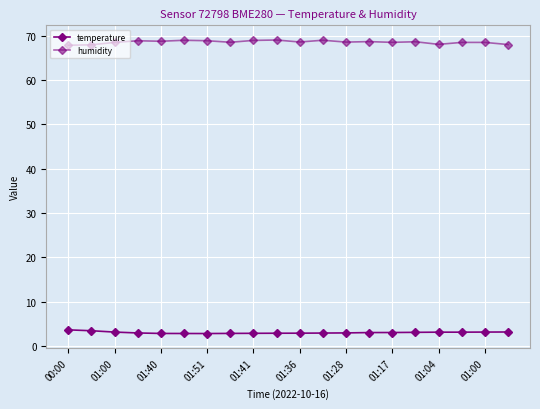

How many lines are shown in the chart?

2